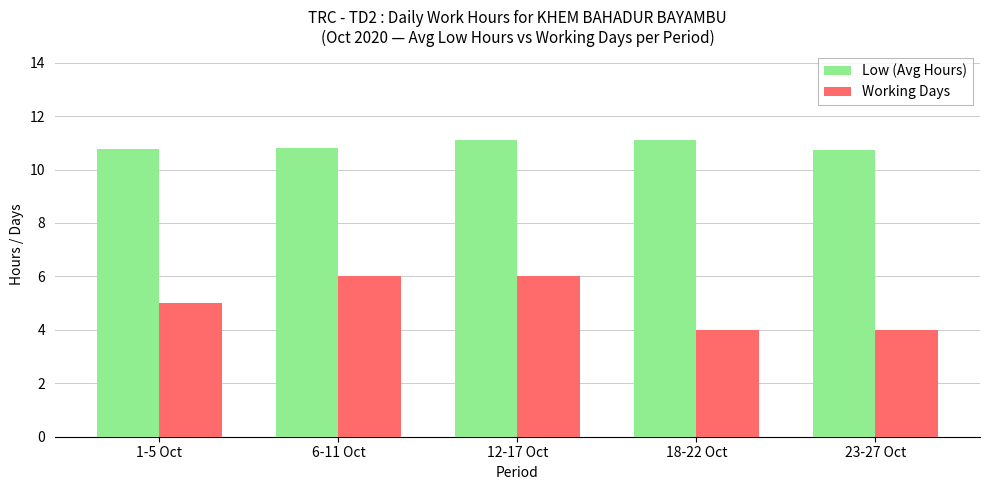

Where is Working Days nearest to the value 5?

1-5 Oct